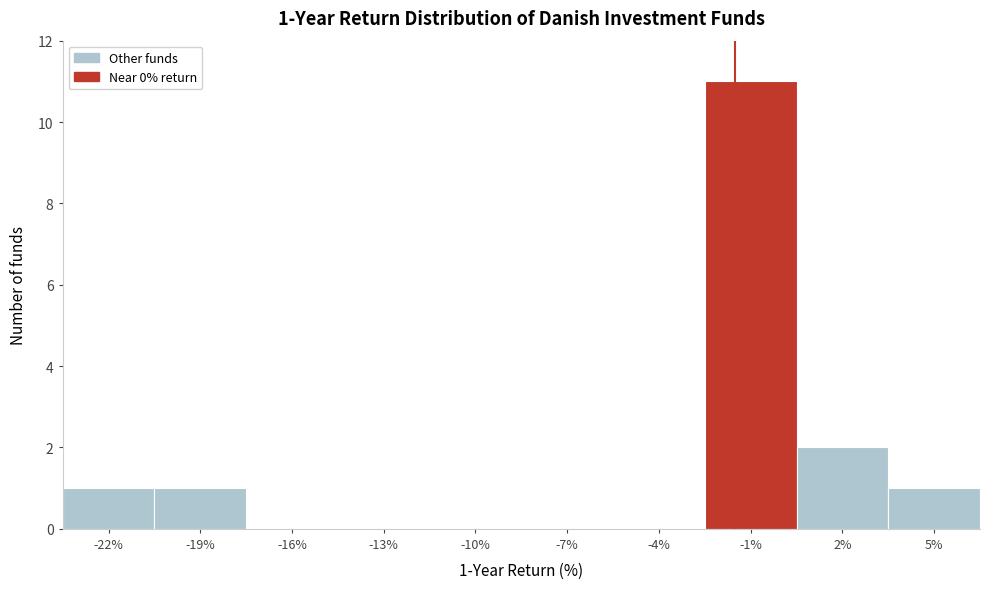

Reading left to right, extract all data points from this chart.

-22%=1	-19%=1	-16%=0	-13%=0	-10%=0	-7%=0	-4%=0	-1%=11	2%=2	5%=1